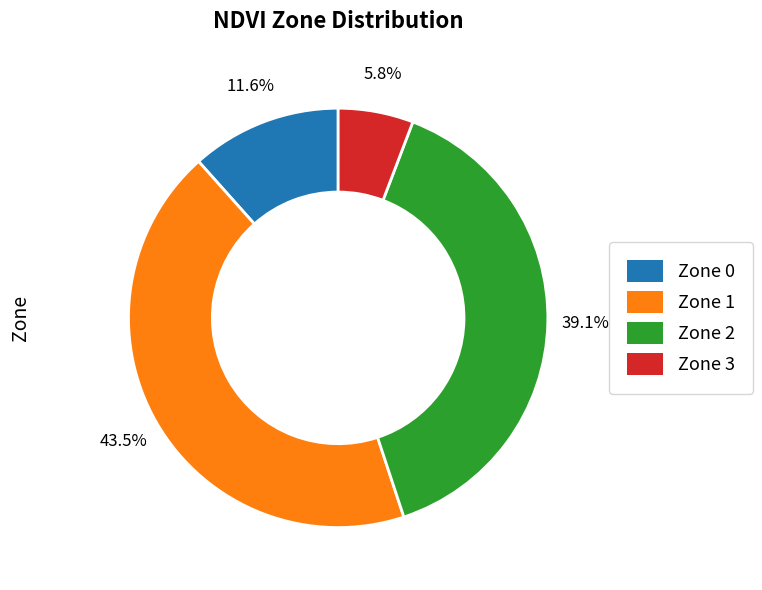

Which slice is the smallest?

Zone 3